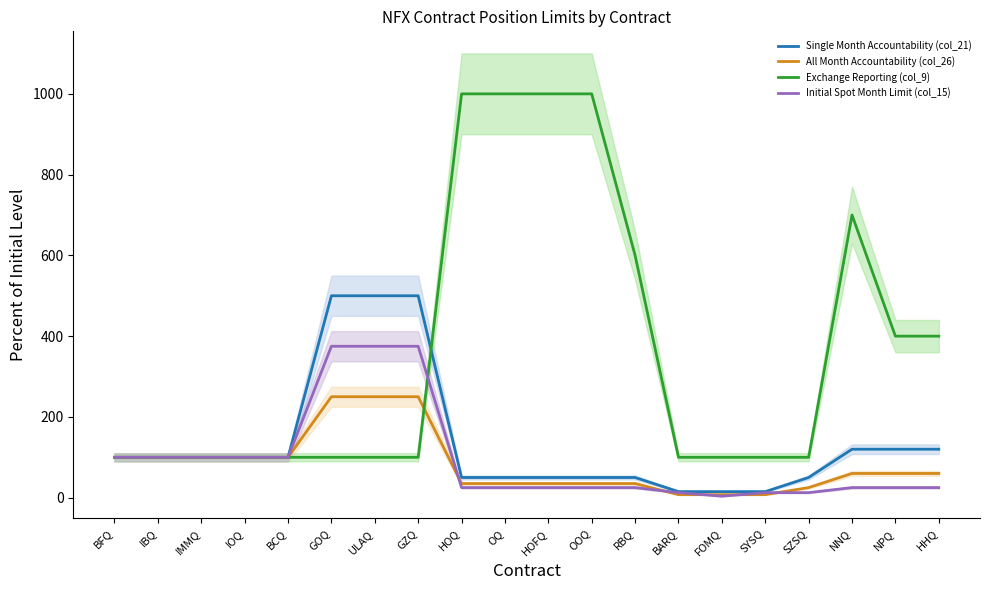

At how many categories does at least one series exceed 140?

11